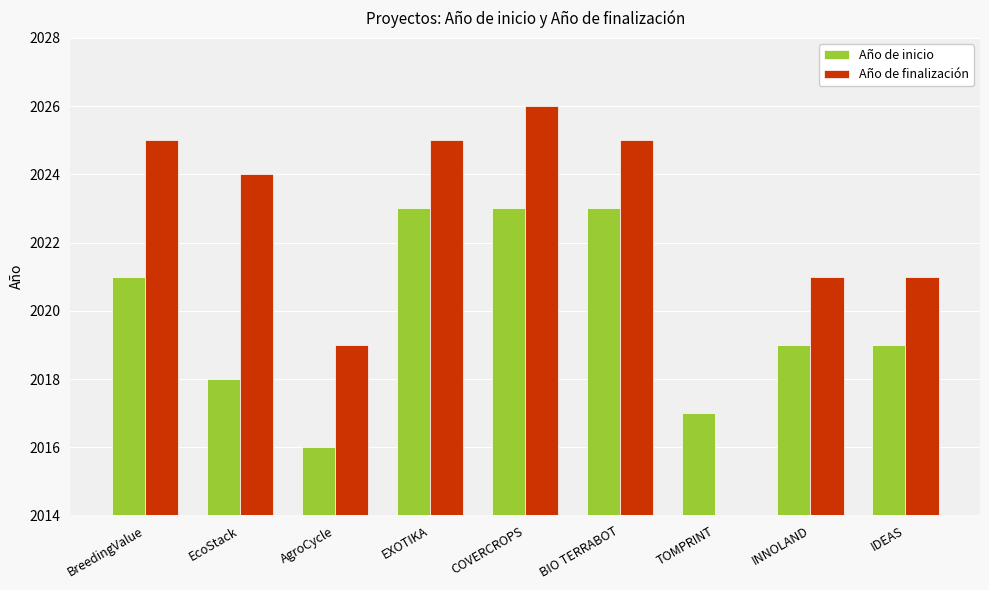

Between BIO TERRABOT and INNOLAND, which is larger?

BIO TERRABOT